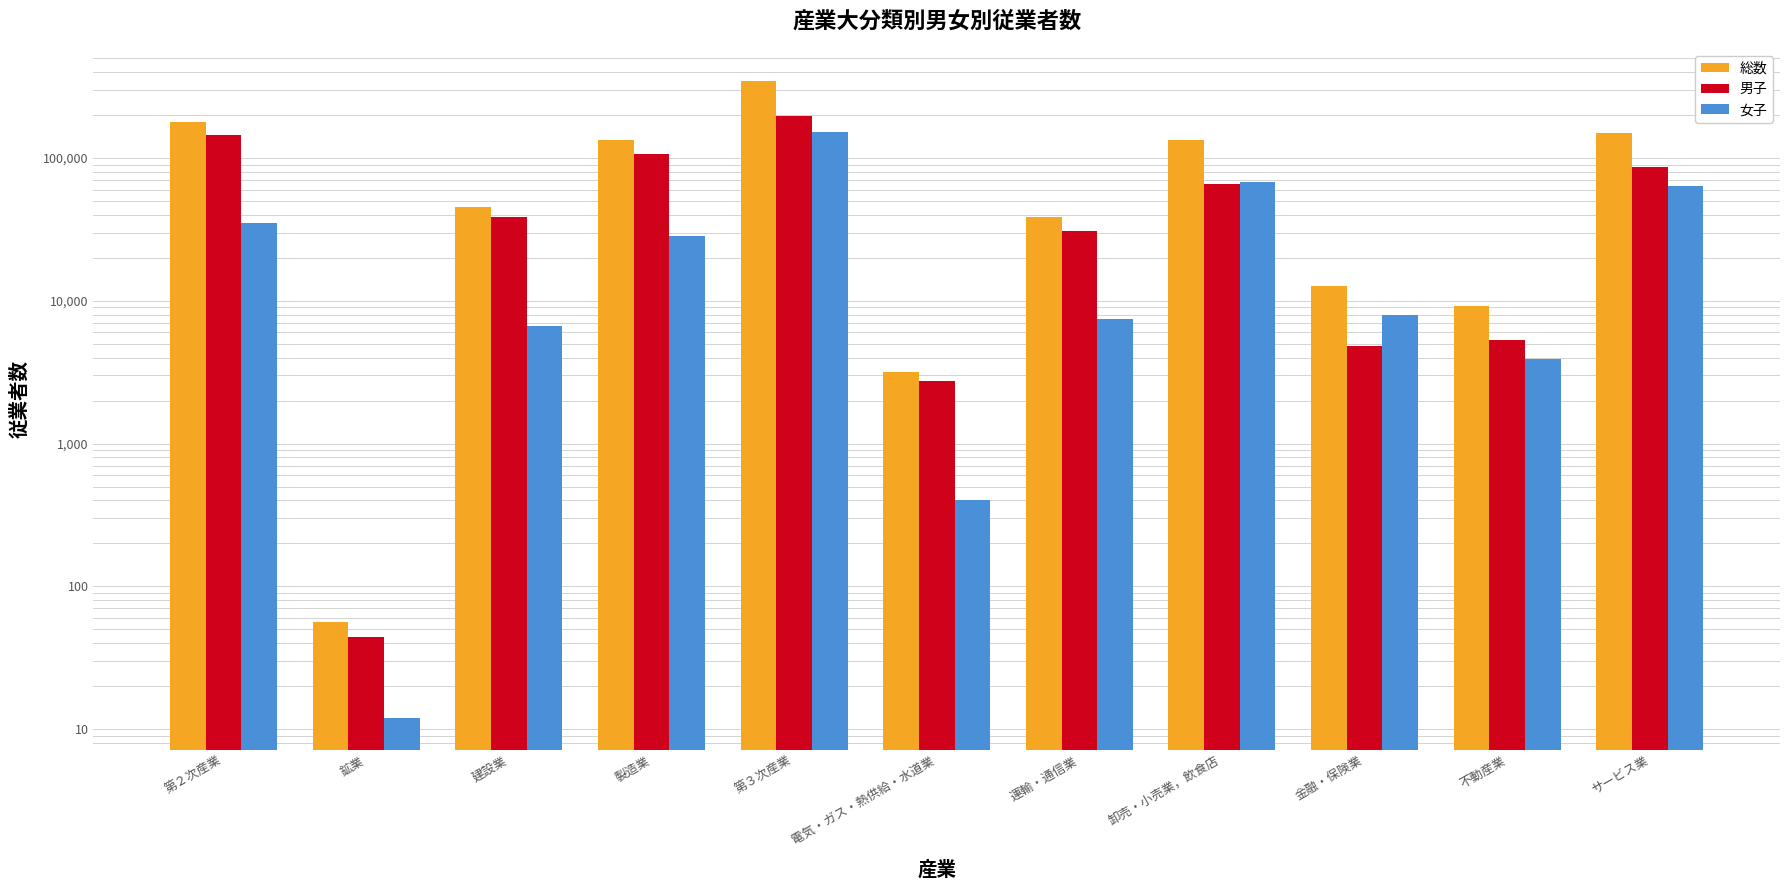

Reading left to right, transcribe all the data shown in this chart.

総数: 179854	56	45352	134446	348021	3154	38418	134024	12772	9234	150419
男子: 144703	44	38681	105978	197047	2750	30921	66103	4838	5302	87133
女子: 35151	12	6671	28468	150974	404	7497	67921	7934	3932	63286